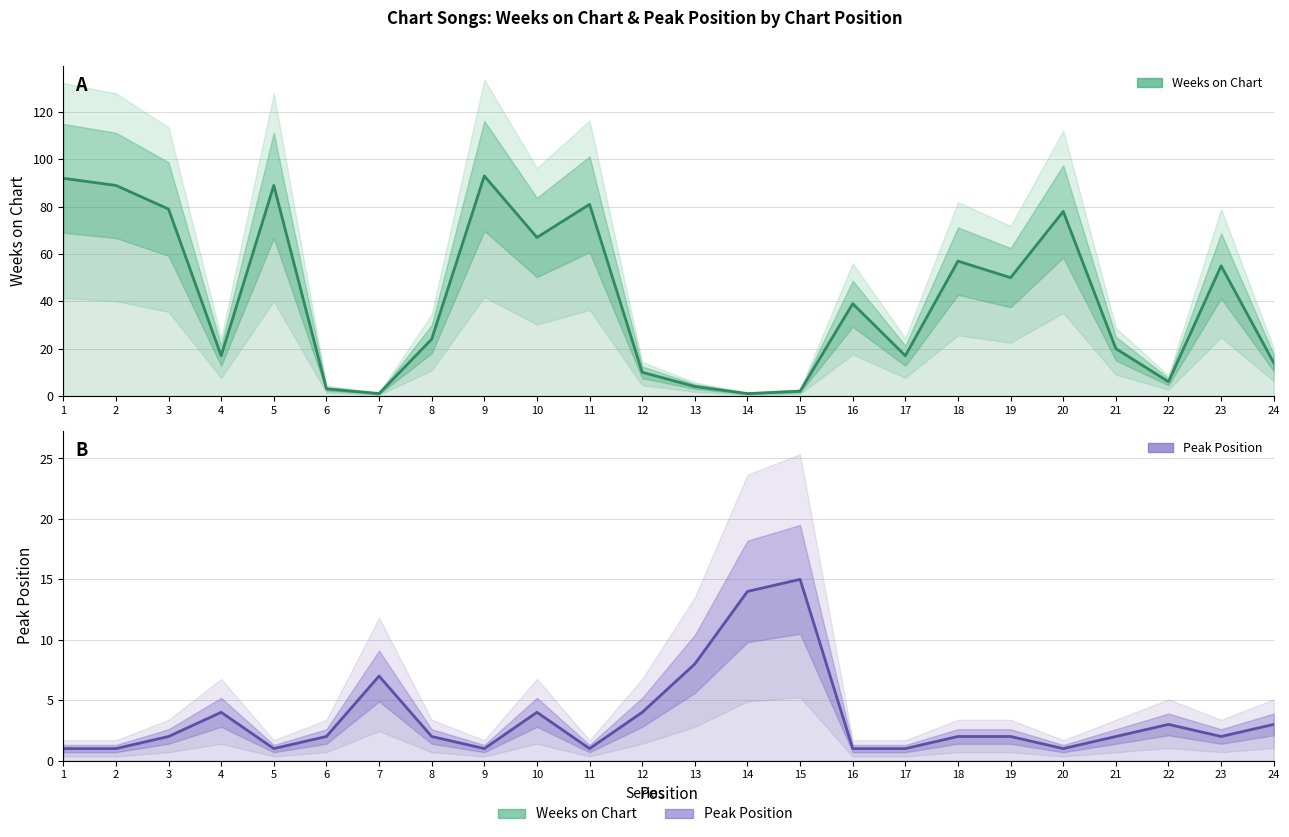

What are all the series names shown in the legend?

Weeks on Chart, Peak Position